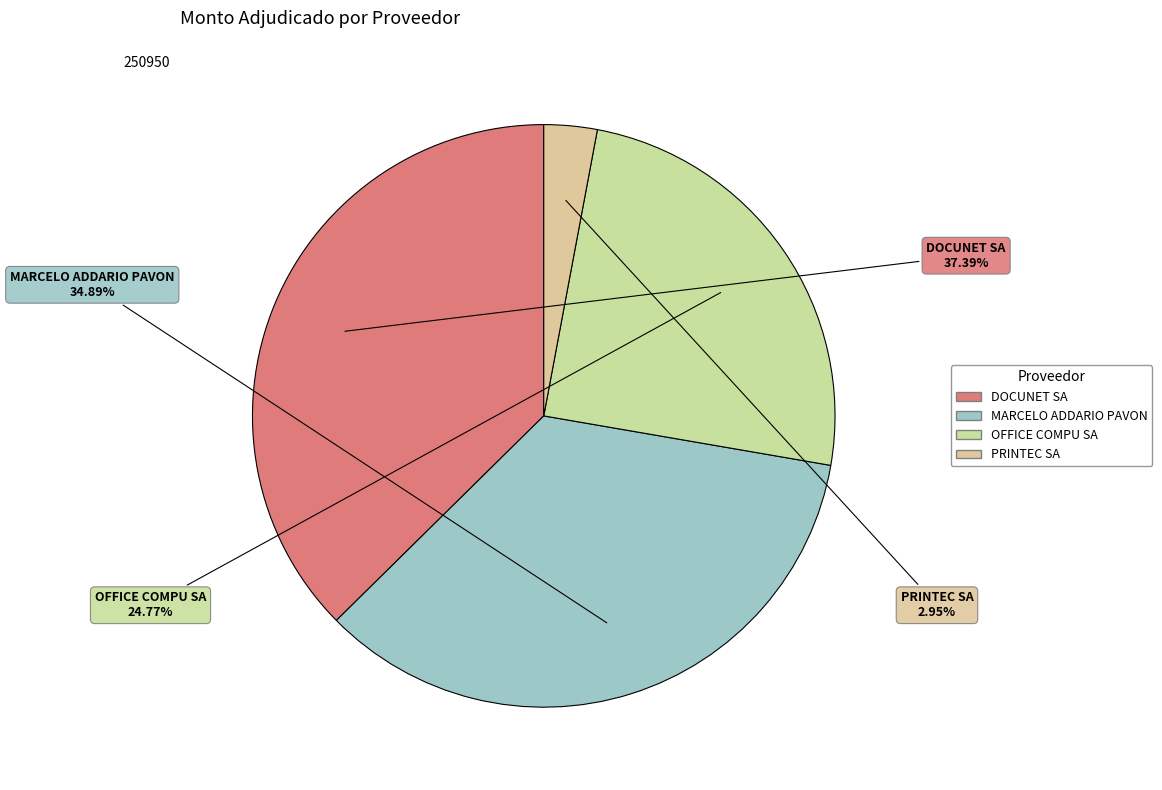

Between MARCELO ADDARIO PAVON and OFFICE COMPU SA, which is larger?

MARCELO ADDARIO PAVON